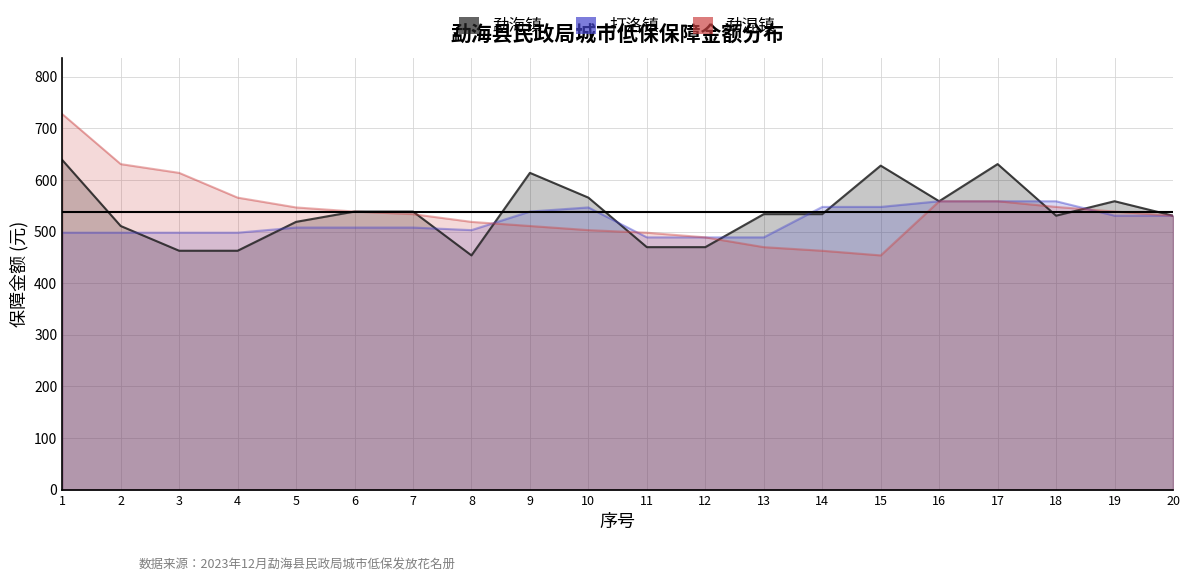

In 勐海镇, how many points are higher than both neighbors (excluding endpoints)?

4